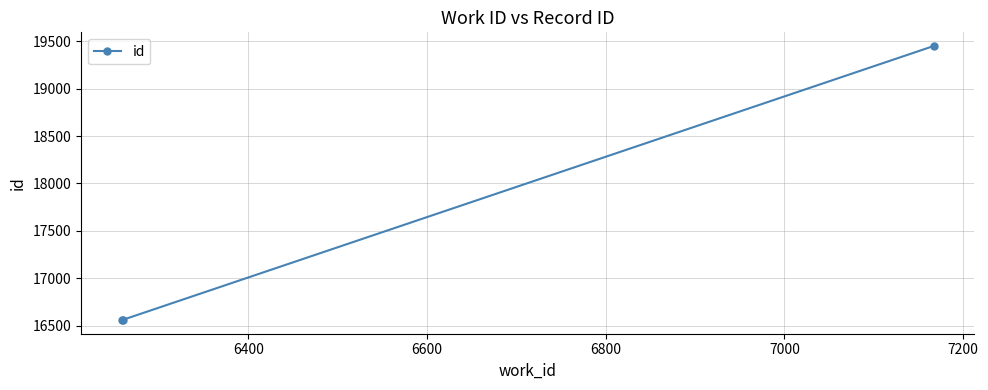

Count the number of categories in the chart.

3